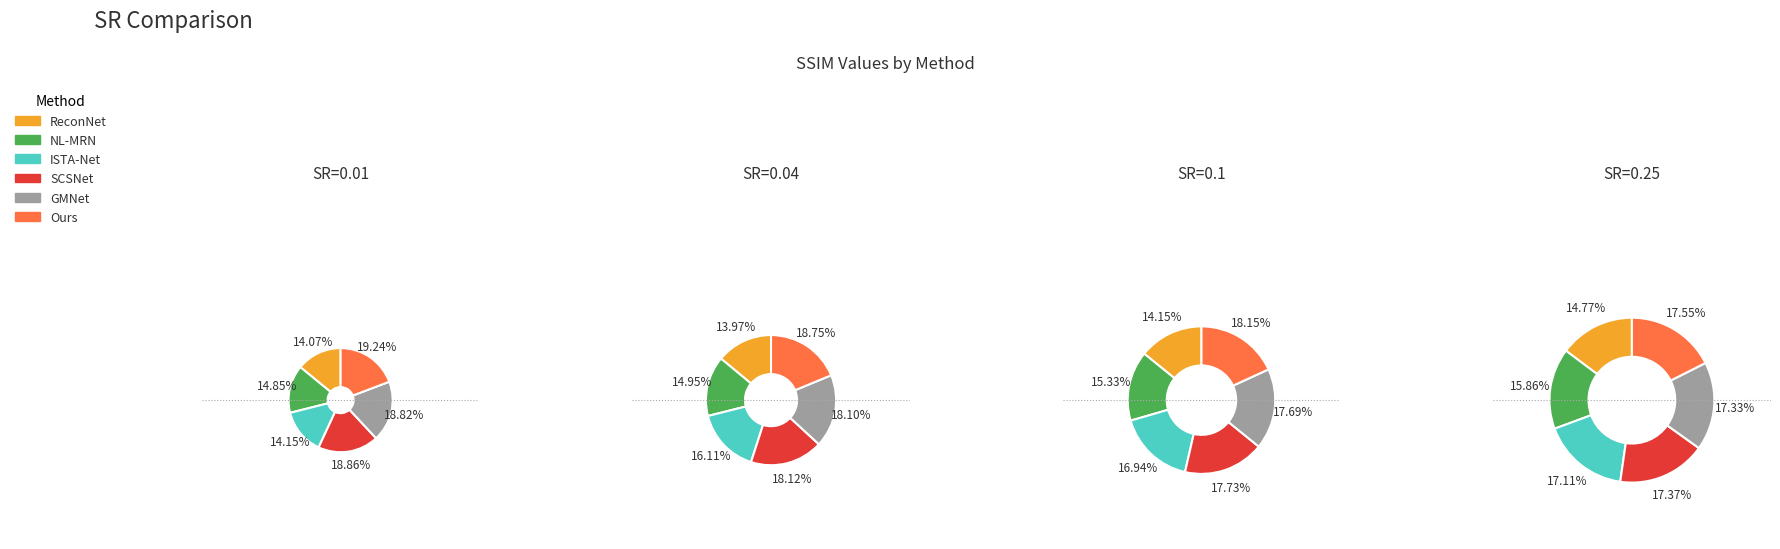

Is it true that Ours is 19% of the pie?

True